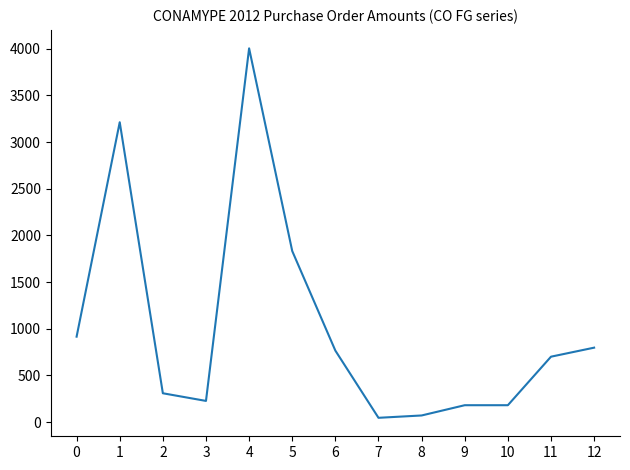

Which has a higher value, 4 or 10?

4